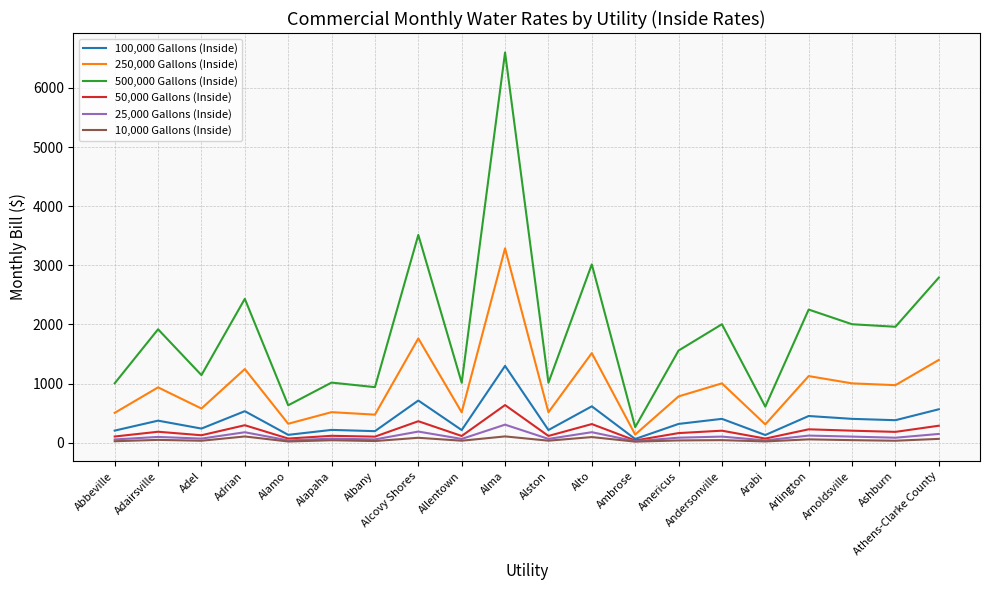

At how many categories does at least one series exceed 4942?

1